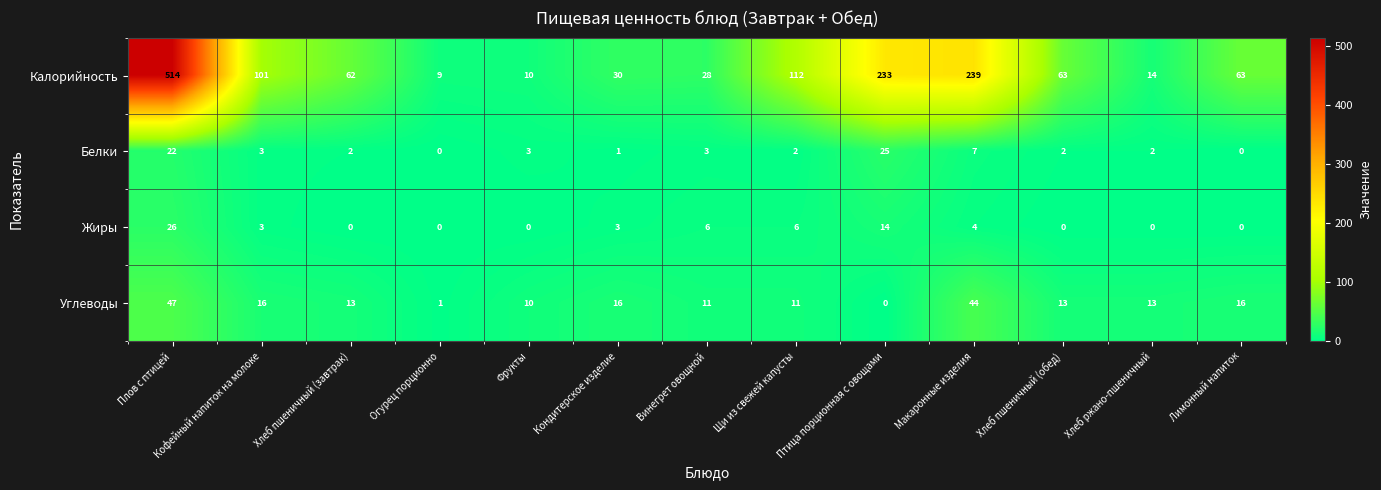

Where does the Углеводы series first go above 13?

Плов с птицей